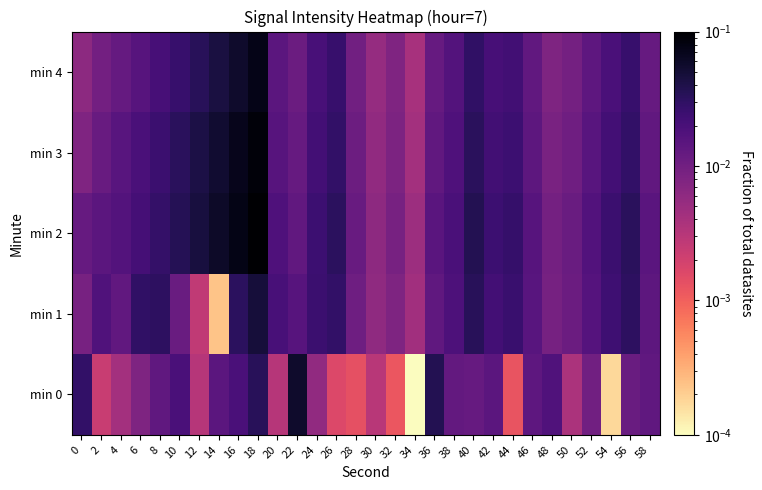

Reading right to left, list all the values displayed in this chart.

min 0: 58=0.0	56=0.0	54=0.0	52=0.0	50=0.0	48=0.0	46=0.0	44=0.0	42=0.0	40=0.0	38=0.0	36=0.0	34=0.0	32=0.0	30=0.0	28=0.0	26=0.0	24=0.0	22=0.1	20=0.0	18=0.0	16=0.0	14=0.0	12=0.0	10=0.0	8=0.0	6=0.0	4=0.0	2=0.0	0=0.0
min 1: 58=0.0	56=0.0	54=0.0	52=0.0	50=0.0	48=0.0	46=0.0	44=0.0	42=0.0	40=0.0	38=0.0	36=0.0	34=0.0	32=0.0	30=0.0	28=0.0	26=0.0	24=0.0	22=0.0	20=0.0	18=0.0	16=0.0	14=0.0	12=0.0	10=0.0	8=0.0	6=0.0	4=0.0	2=0.0	0=0.0
min 2: 58=0.0	56=0.0	54=0.0	52=0.0	50=0.0	48=0.0	46=0.0	44=0.0	42=0.0	40=0.0	38=0.0	36=0.0	34=0.0	32=0.0	30=0.0	28=0.0	26=0.0	24=0.0	22=0.0	20=0.0	18=0.1	16=0.1	14=0.1	12=0.0	10=0.0	8=0.0	6=0.0	4=0.0	2=0.0	0=0.0
min 3: 58=0.0	56=0.0	54=0.0	52=0.0	50=0.0	48=0.0	46=0.0	44=0.0	42=0.0	40=0.0	38=0.0	36=0.0	34=0.0	32=0.0	30=0.0	28=0.0	26=0.0	24=0.0	22=0.0	20=0.0	18=0.1	16=0.1	14=0.1	12=0.0	10=0.0	8=0.0	6=0.0	4=0.0	2=0.0	0=0.0
min 4: 58=0.0	56=0.0	54=0.0	52=0.0	50=0.0	48=0.0	46=0.0	44=0.0	42=0.0	40=0.0	38=0.0	36=0.0	34=0.0	32=0.0	30=0.0	28=0.0	26=0.0	24=0.0	22=0.0	20=0.0	18=0.1	16=0.1	14=0.0	12=0.0	10=0.0	8=0.0	6=0.0	4=0.0	2=0.0	0=0.0